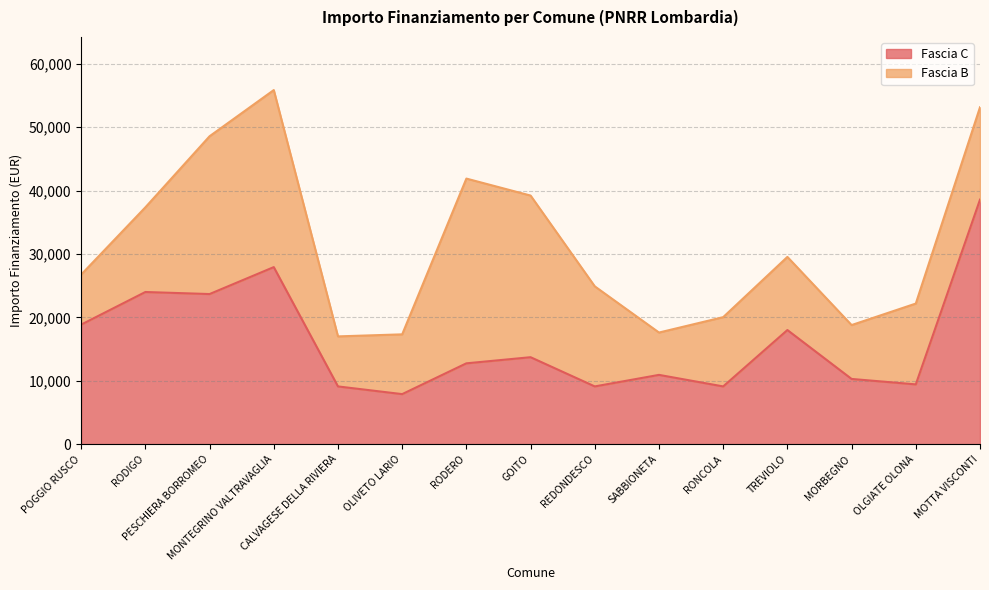

Reading left to right, extract all data points from this chart.

18854	23996	23673	27922	9105	7891	12747	13712	9105	10926	9105	17997	10284	9427	38565